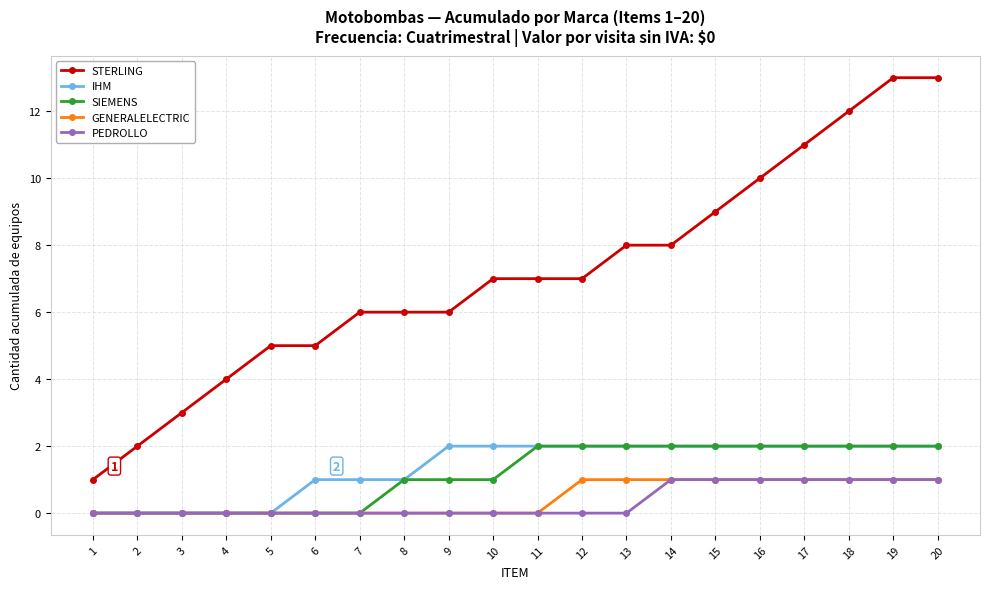

What is the difference between the second highest and minimum values in the SIEMENS series?

2